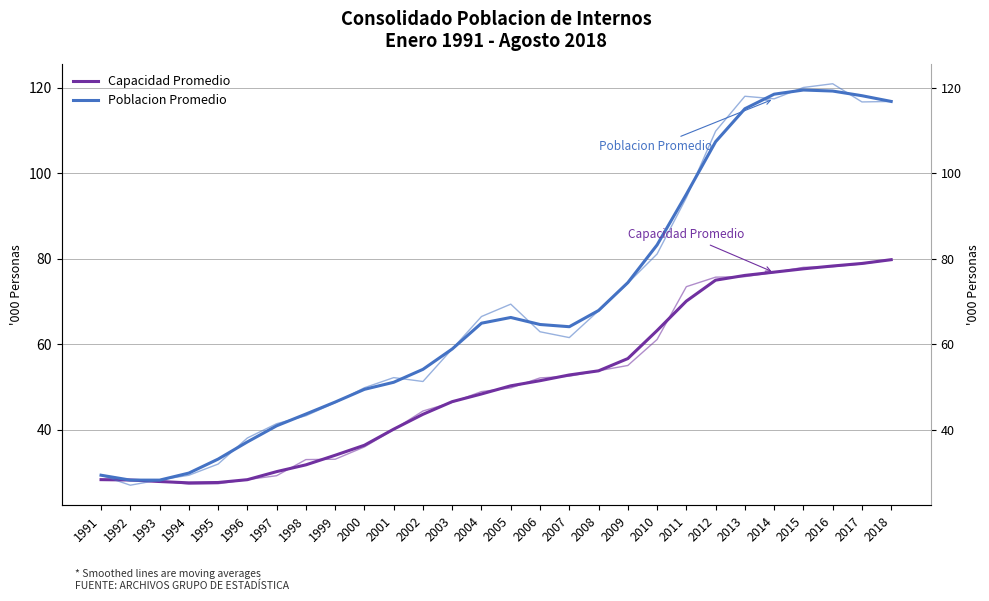

Reading left to right, extract all data points from this chart.

Capacidad Promedio: 1991=28319.1	1992=28232.3	1993=27879.1	1994=27567.2	1995=27649.9	1996=28309.8	1997=30193.5	1998=31779.6	1999=34022.8	2000=36365.3	2001=40126.1	2002=43602.7	2003=46562.6	2004=48359.4	2005=50264.8	2006=51460.8	2007=52801.1	2008=53769.2	2009=56634.3	2010=63189.8	2011=70076.4	2012=74975.4	2013=76084.2	2014=76851.1	2015=77625.4	2016=78286.1	2017=78880.7	2018=79763.5
Poblacion Promedio: 1991=29354.8	1992=28210.1	1993=28204.6	1994=29852.9	1995=33120.7	1996=37142.7	1997=40909.0	1998=43662.0	1999=46465.9	2000=49439.8	2001=51090.9	2002=54116.7	2003=58881.1	2004=64910.9	2005=66248.4	2006=64604.6	2007=64086.9	2008=67877.2	2009=74394.8	2010=83213.0	2011=95061.4	2012=107358.4	2013=115065.9	2014=118471.9	2015=119447.7	2016=119203.9	2017=118114.9	2018=116773.0